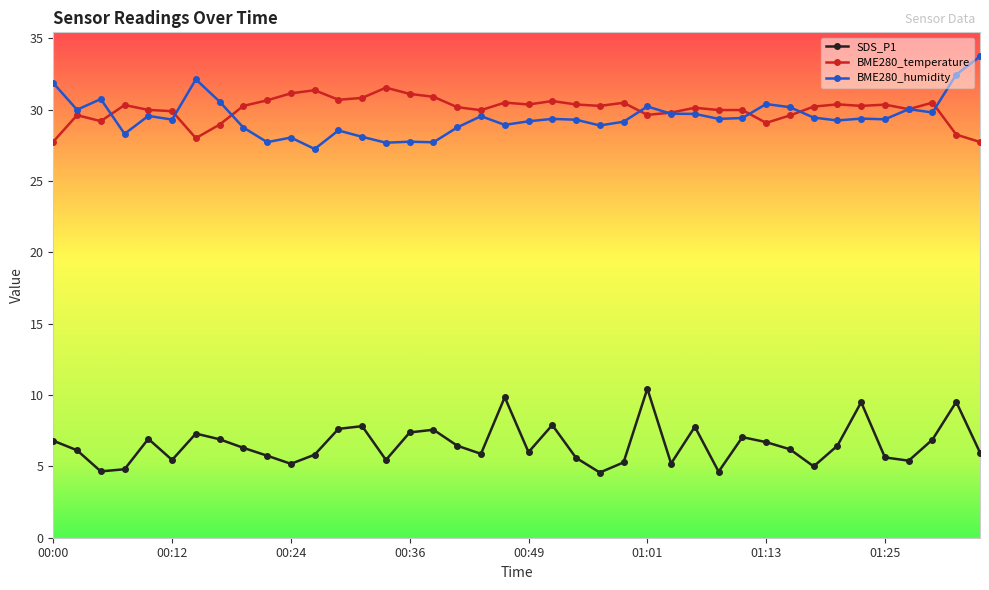

At how many categories does at least one series exceed 13?

40